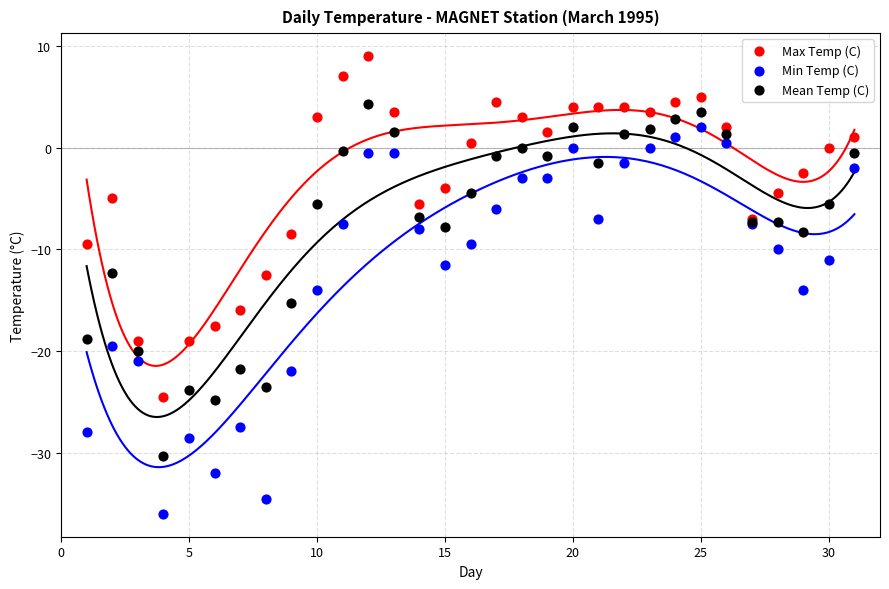

Which series has the widest spread of Y values?

Min Temp (C)